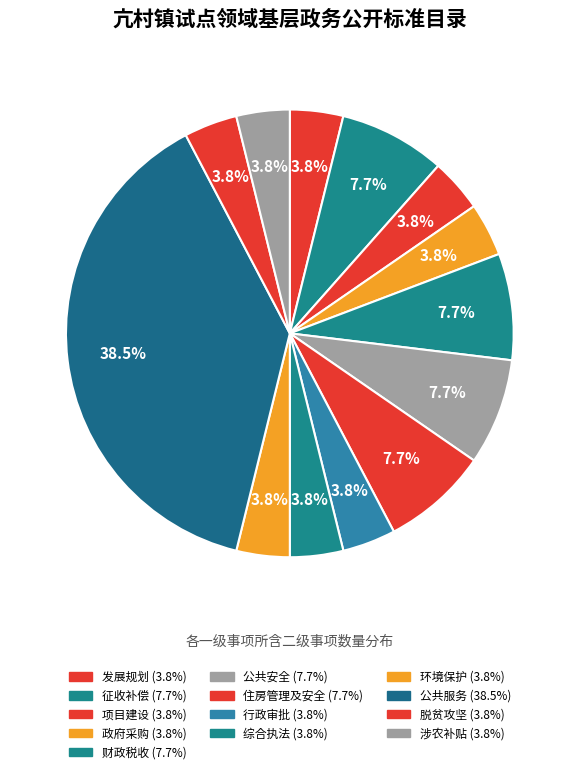

True or false: 公共服务 accounts for 32% of the total.

False